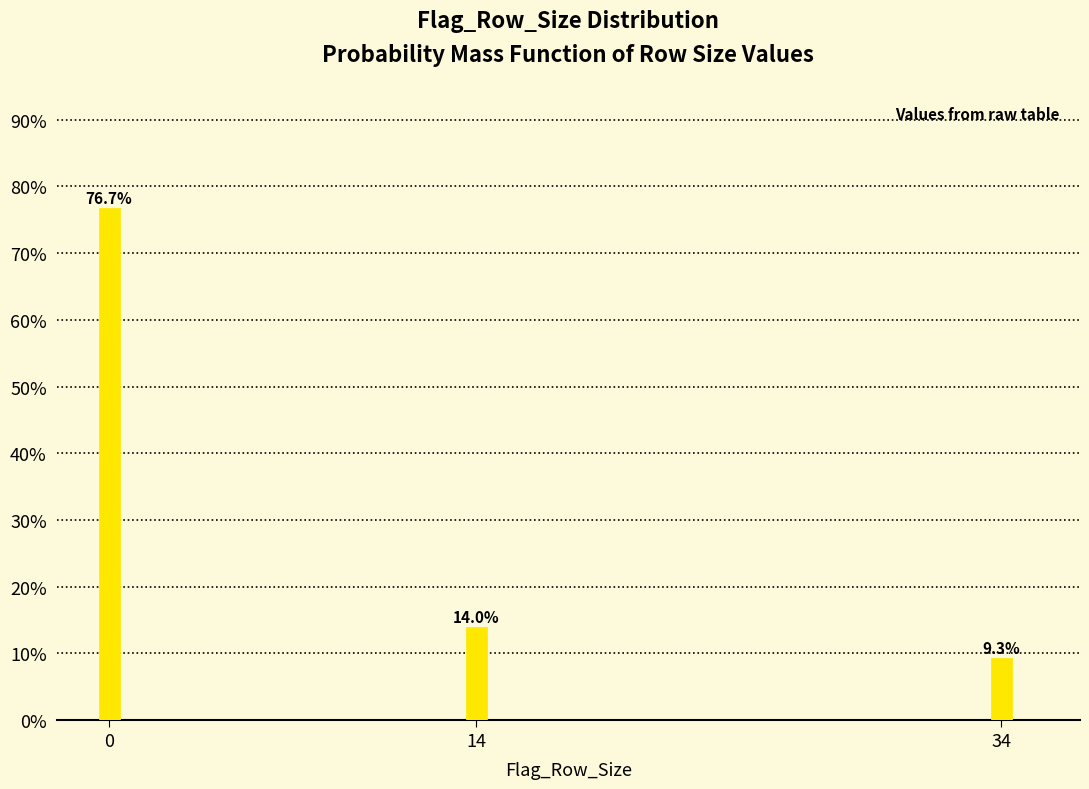

Reading left to right, what are all the values shown in this chart?

76.7	14.0	9.3